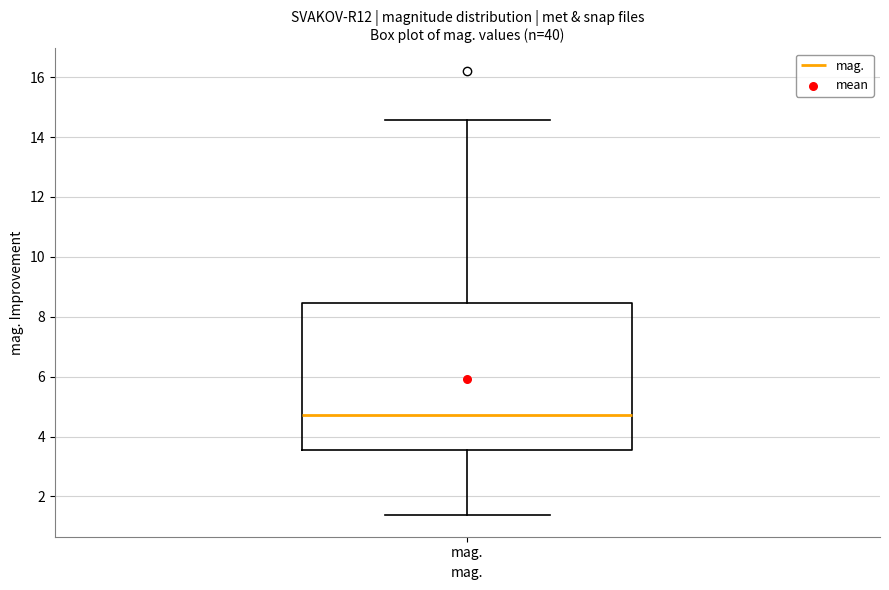

Transcribe this box plot: give where the median line is, the range the box spans, and where the two whiskers end, as read against the y-axis. The values are not printed on the chart, so give them approximately, as read against the axis.

median 4.8, box 3.6 to 8.4, whiskers 1.4 to 14.6